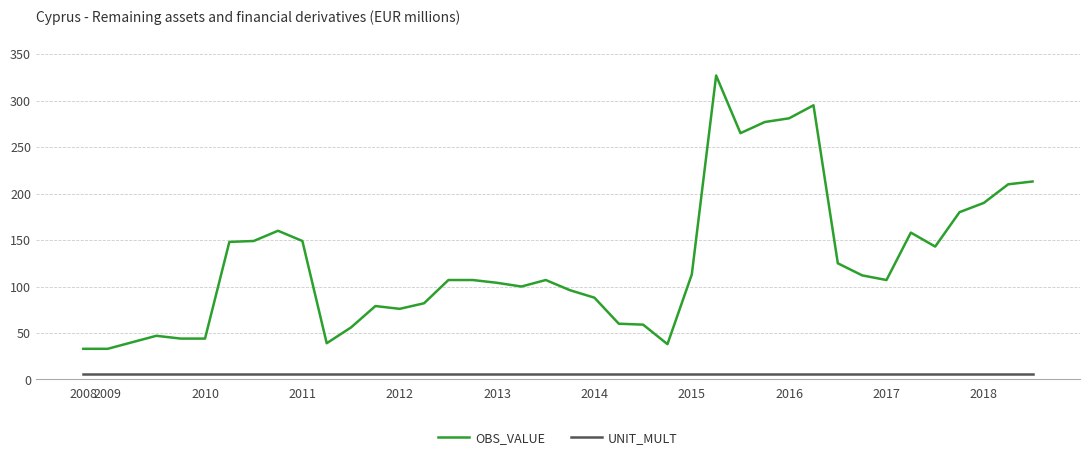

True or false: OBS_VALUE and UNIT_MULT cross at least once.

False